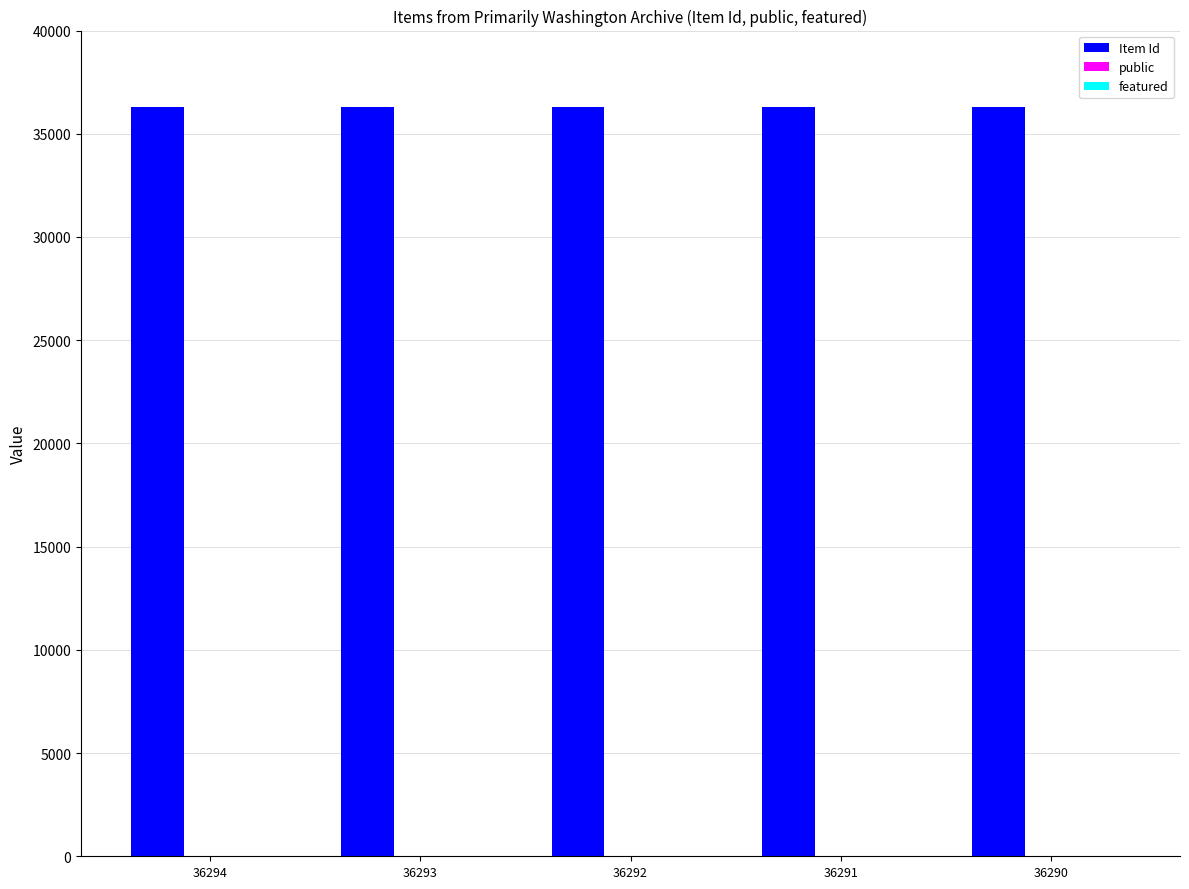

Is it true that Item Id equals 54375 at 36292?

False